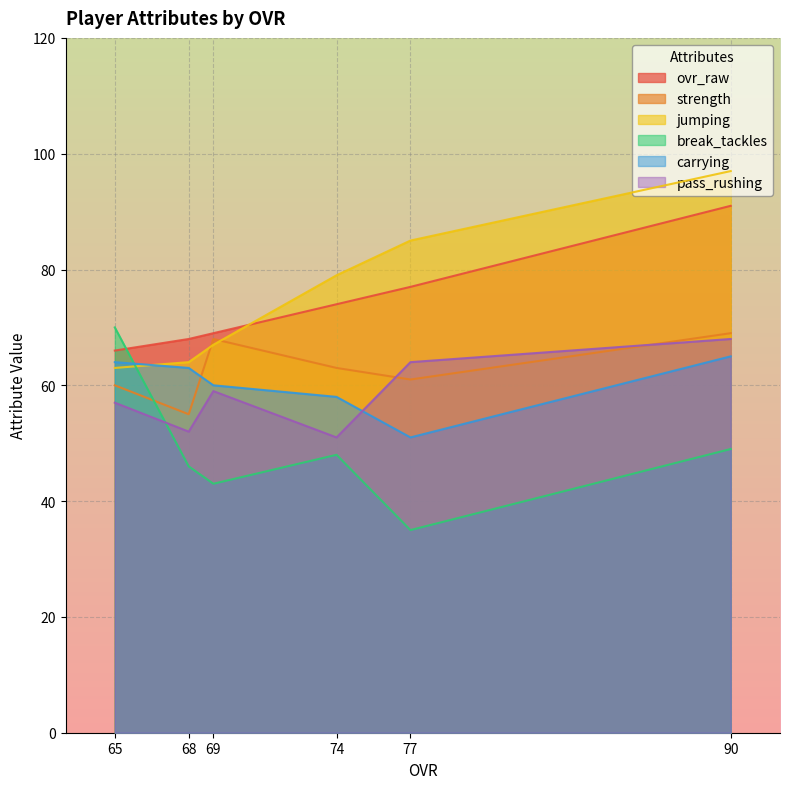

What is the sum of all pass_rushing values?

351